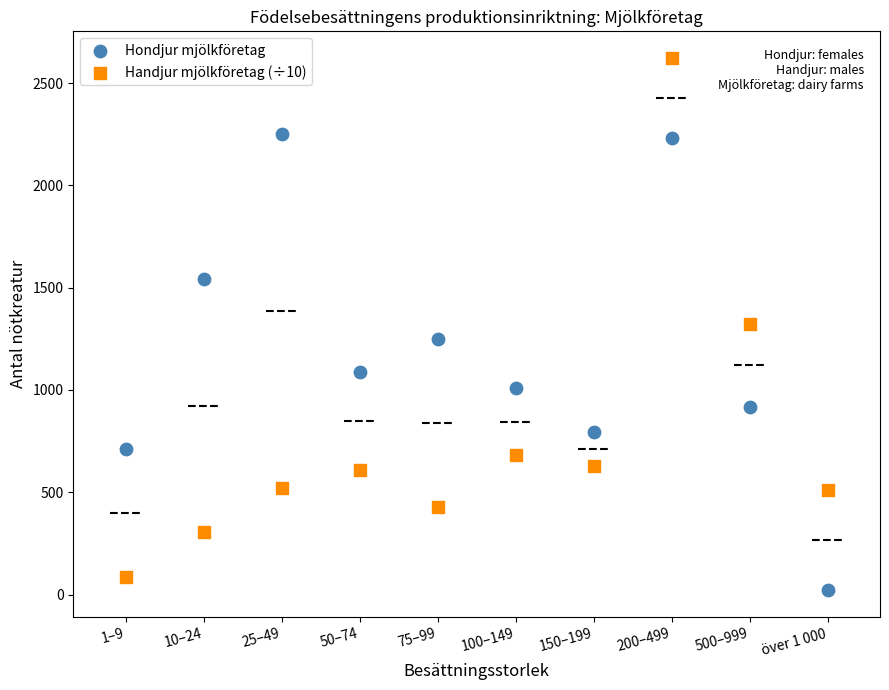

Which series reaches the minimum Y coordinate?

Hondjur mjölkföretag